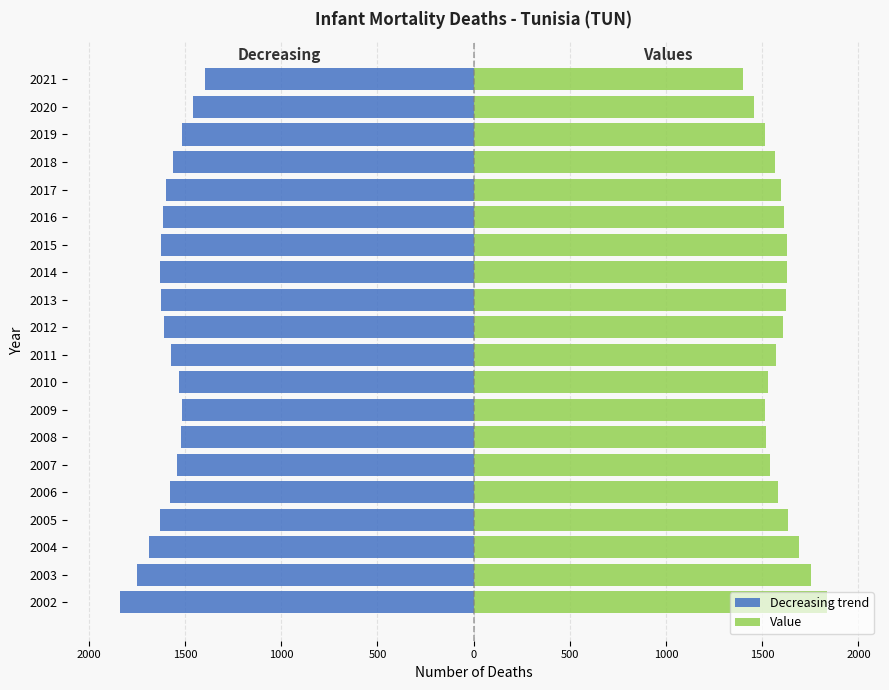

What is the average value of the Value series?

1590.3